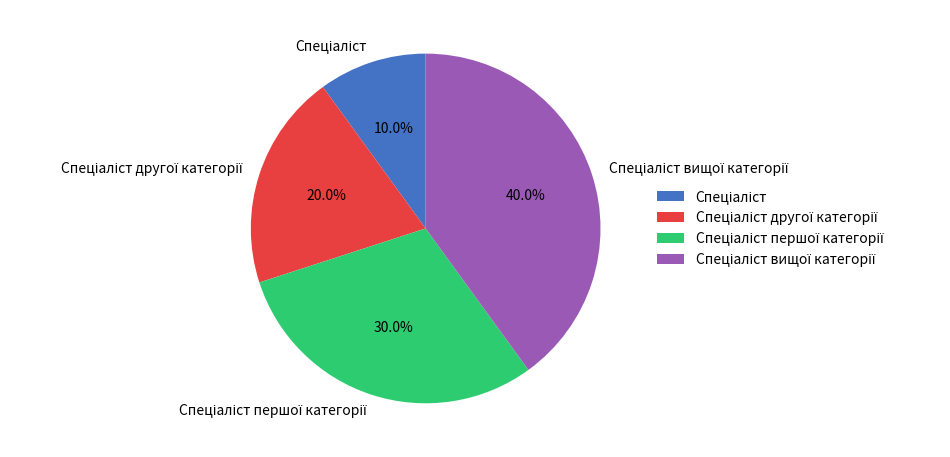

Is there any slice that represents more than half of the pie?

No